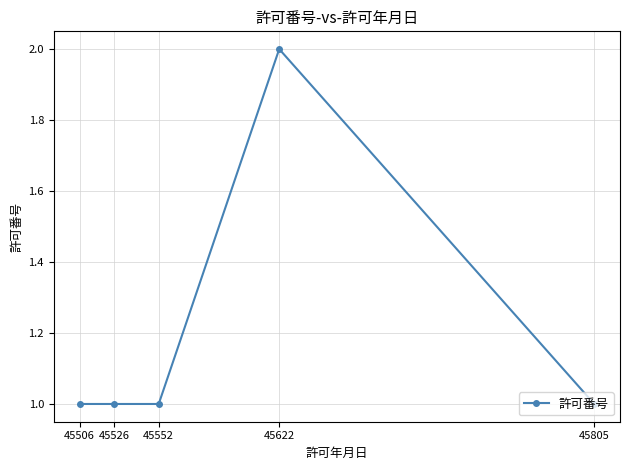

What is the maximum value shown in the chart?

2